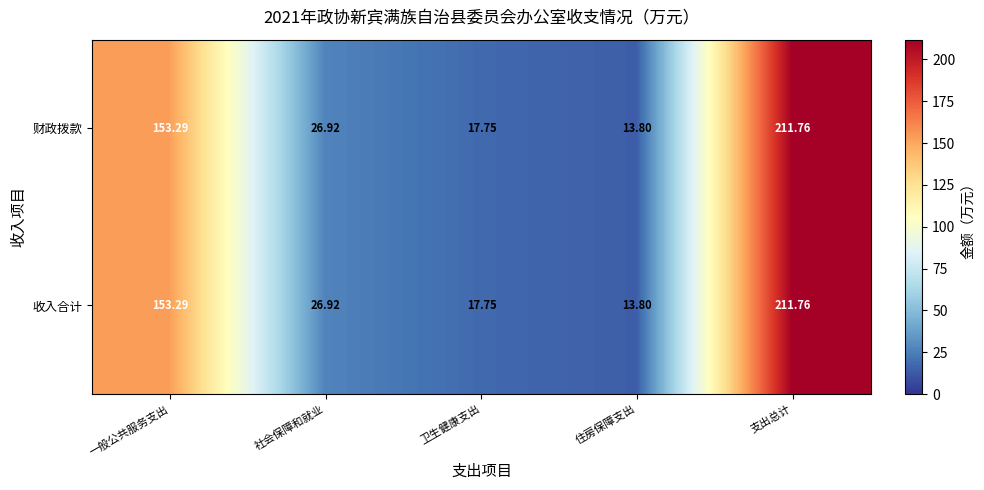

Which label corresponds to the smallest value in the chart?

住房保障支出